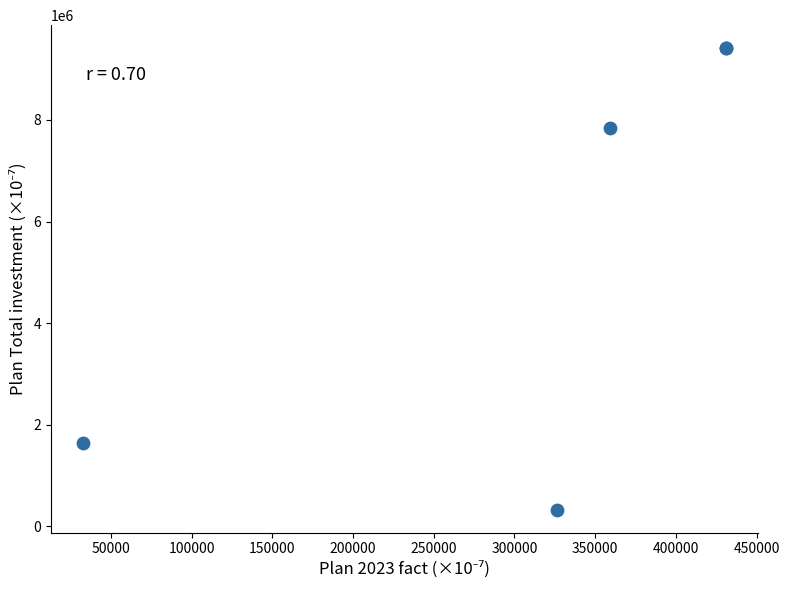

What Y value in the scatter plot is closest to 4869250?

7843659.1